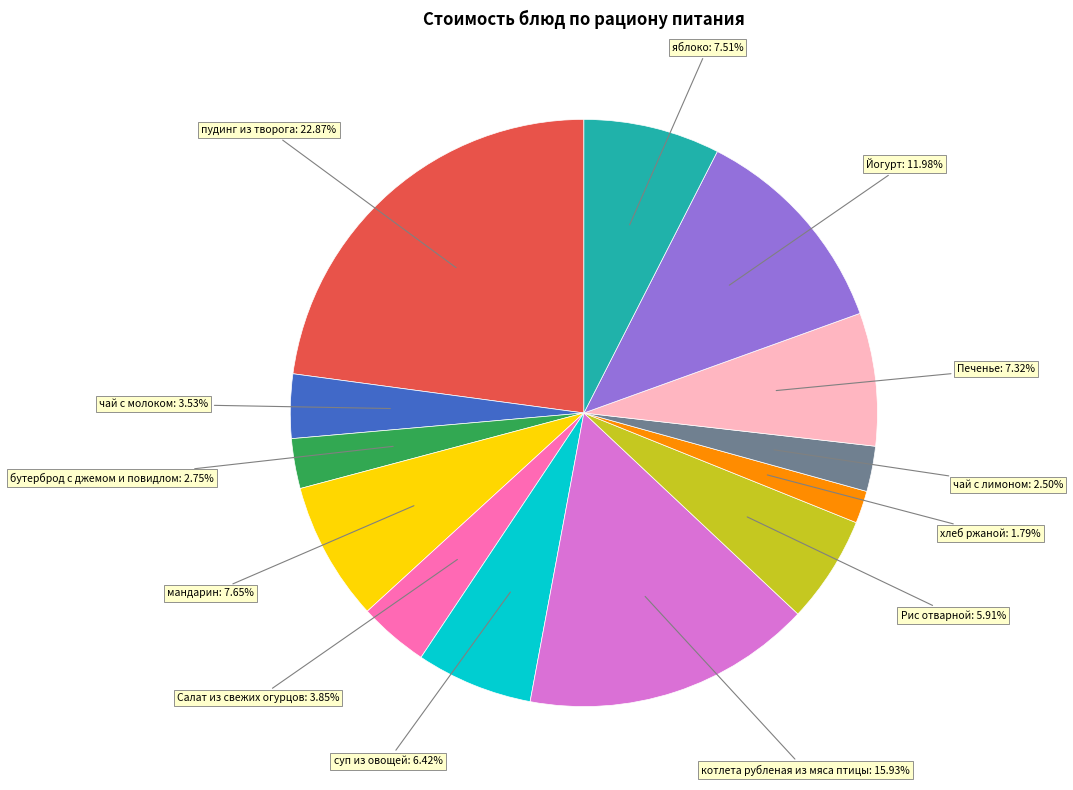

Is there a majority slice in this chart?

No